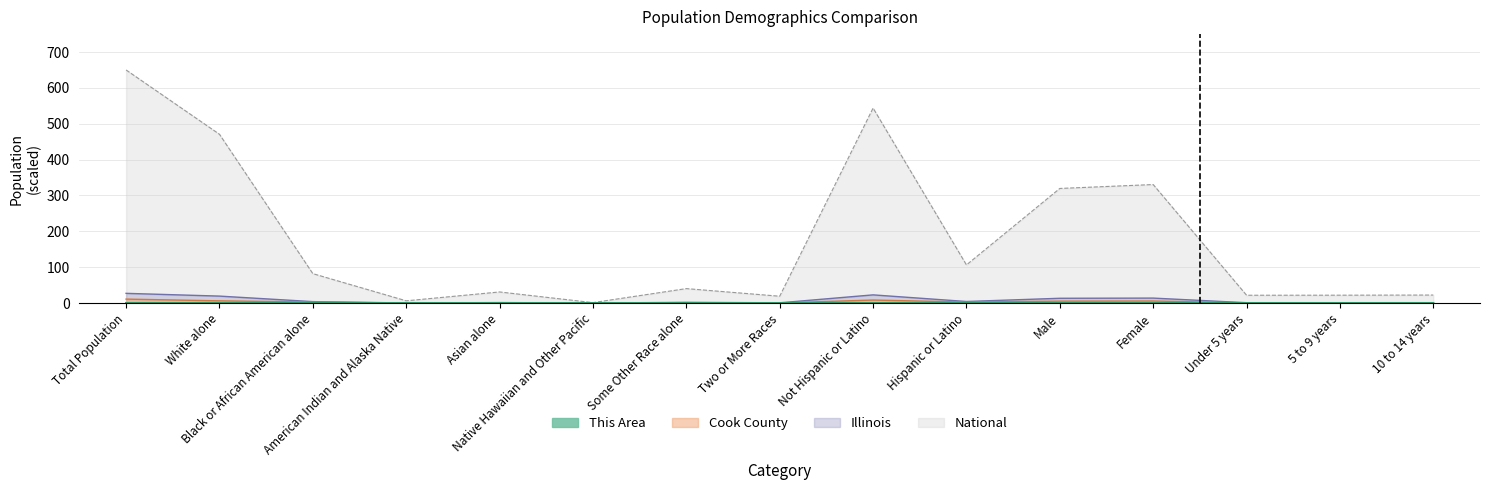

What are all the series names shown in the legend?

This Area, Cook County, Illinois, National